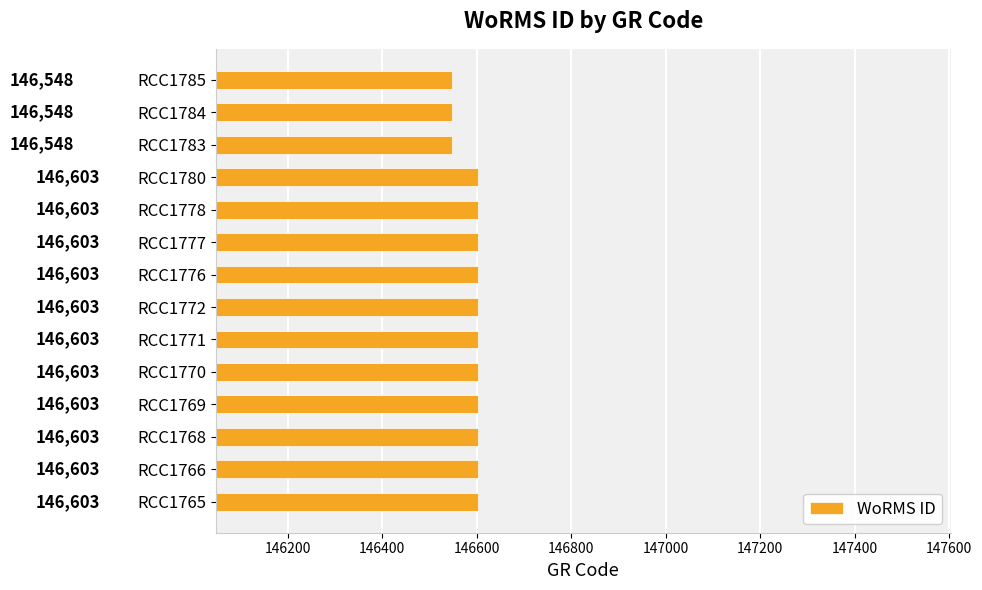

The chart shows a value of 146603 at RCC1776. True or false?

True